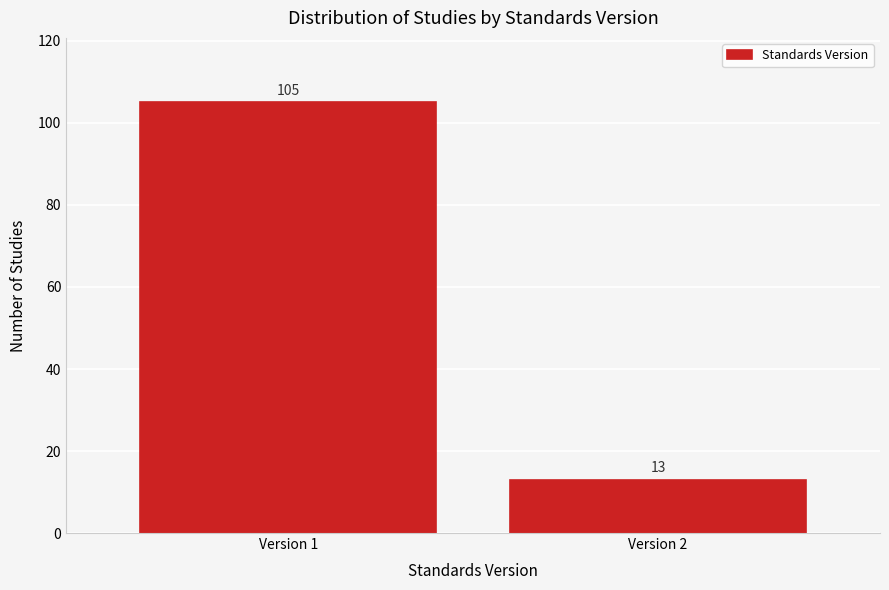

Reading left to right, extract all data points from this chart.

Version 1=105	Version 2=13